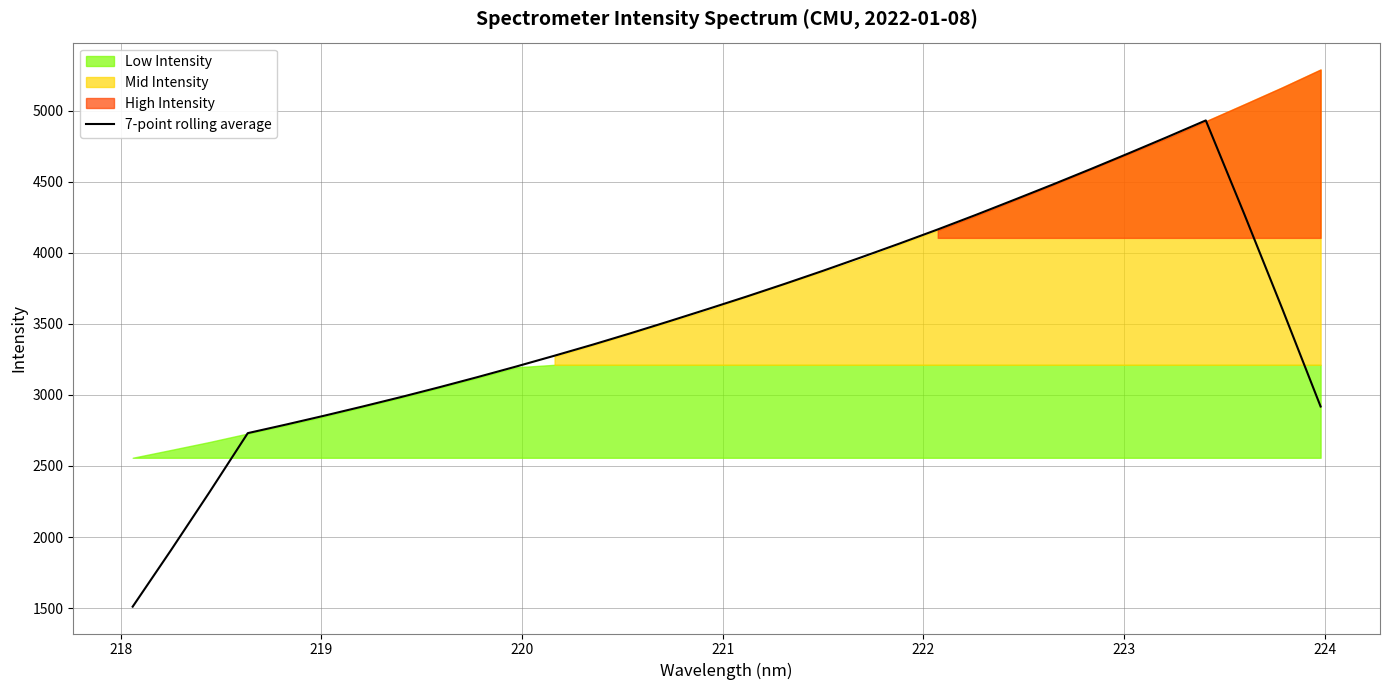

What is the maximum value for 7-point rolling average?

4932.8